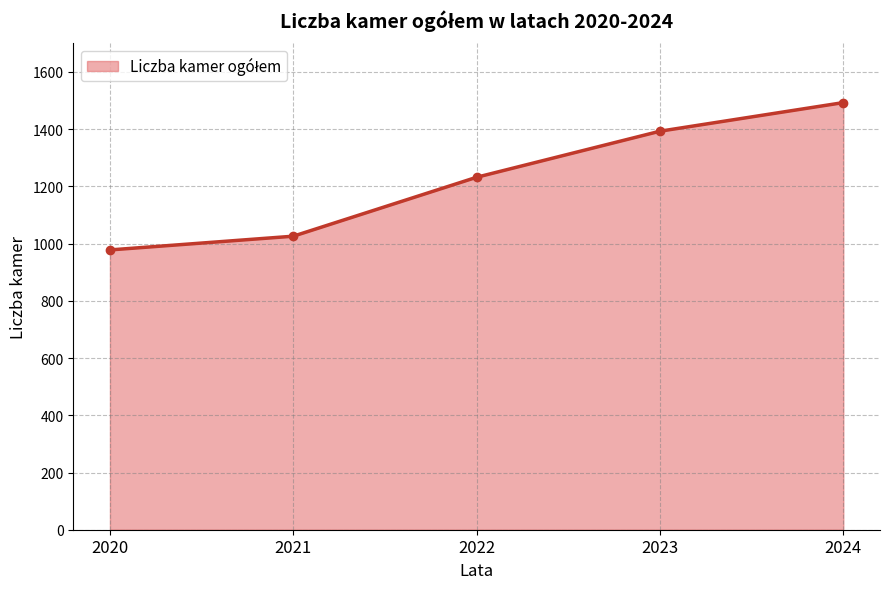

What is the greatest value displayed?

1493